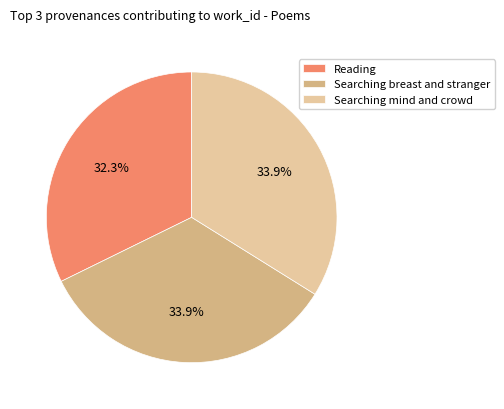

Which category has the smallest portion of the pie?

Reading